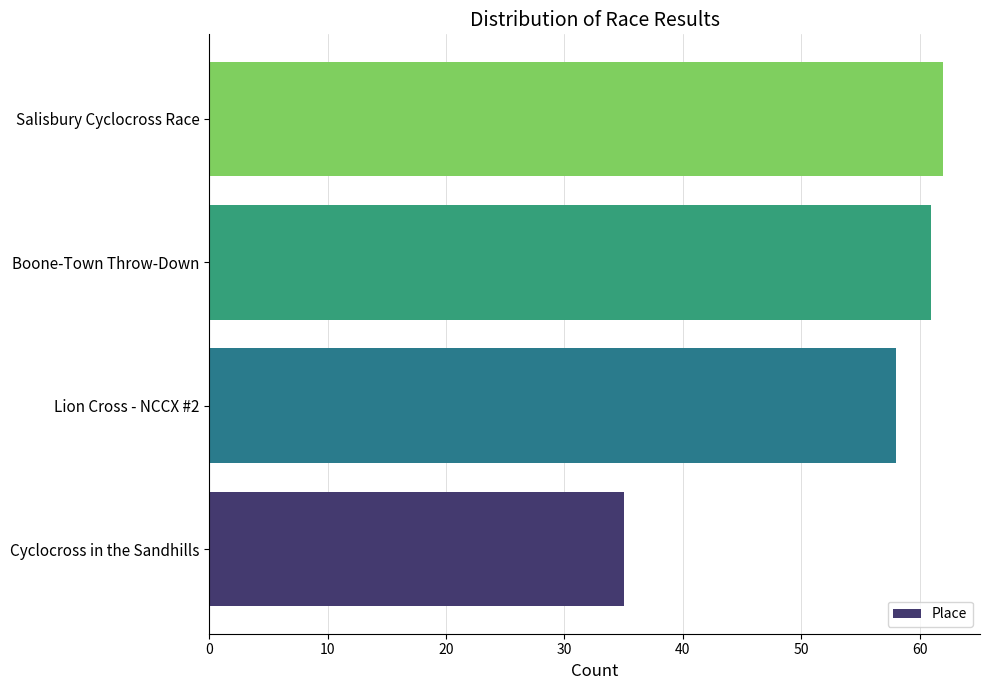

What is the difference between the values at Cyclocross in the Sandhills and Salisbury Cyclocross Race?

27